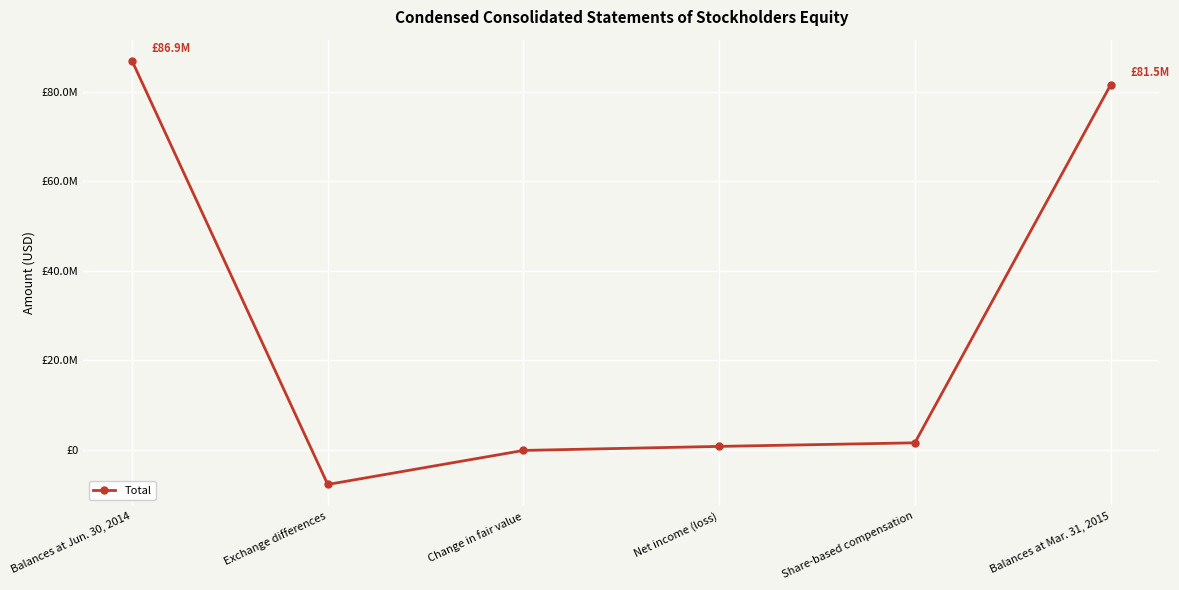

Where is the first local minimum?

Exchange differences